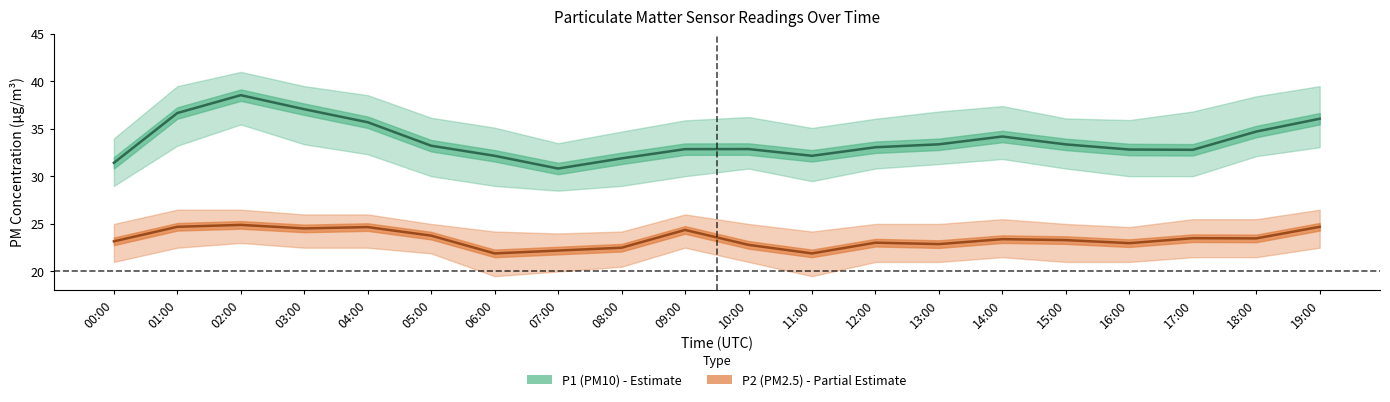

True or false: P2 (PM2.5) and P1 (PM10) cross at least once.

False